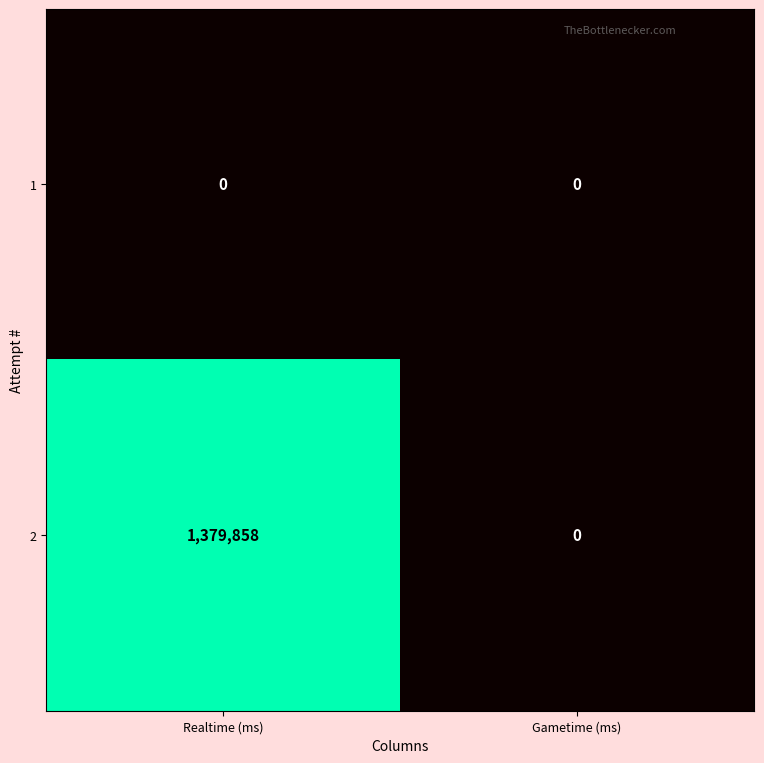

Which series has the largest total across all categories?

2